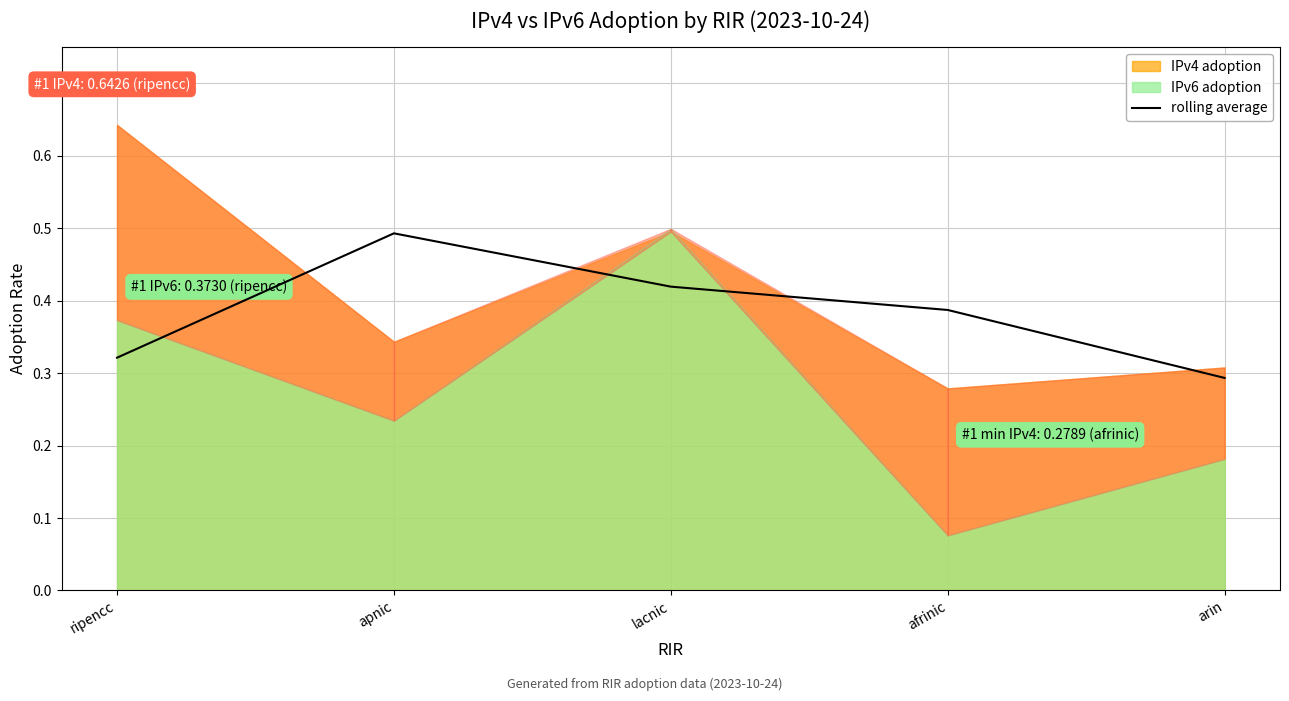

Reading right to left, transcribe all the data shown in this chart.

arin=0.3	afrinic=0.4	lacnic=0.4	apnic=0.5	ripencc=0.3